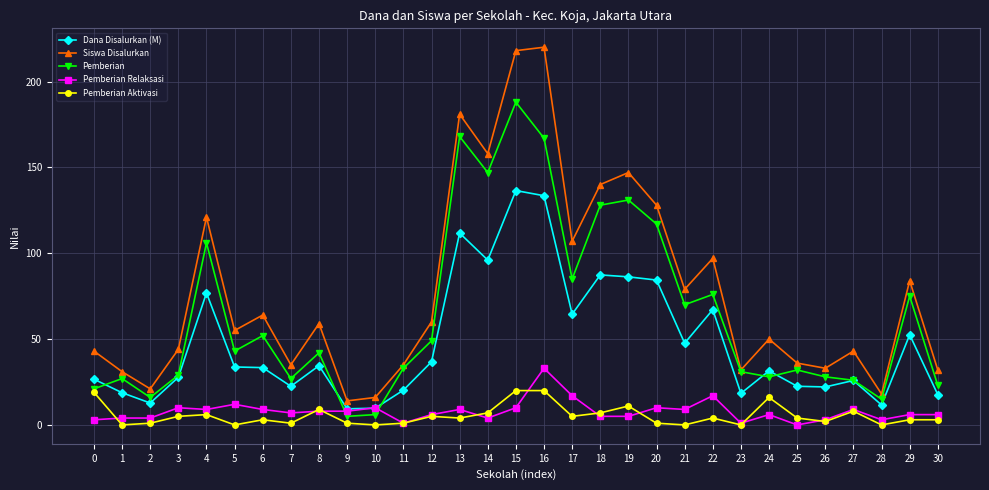

Where is the first local maximum for Dana Disalurkan (M)?

4